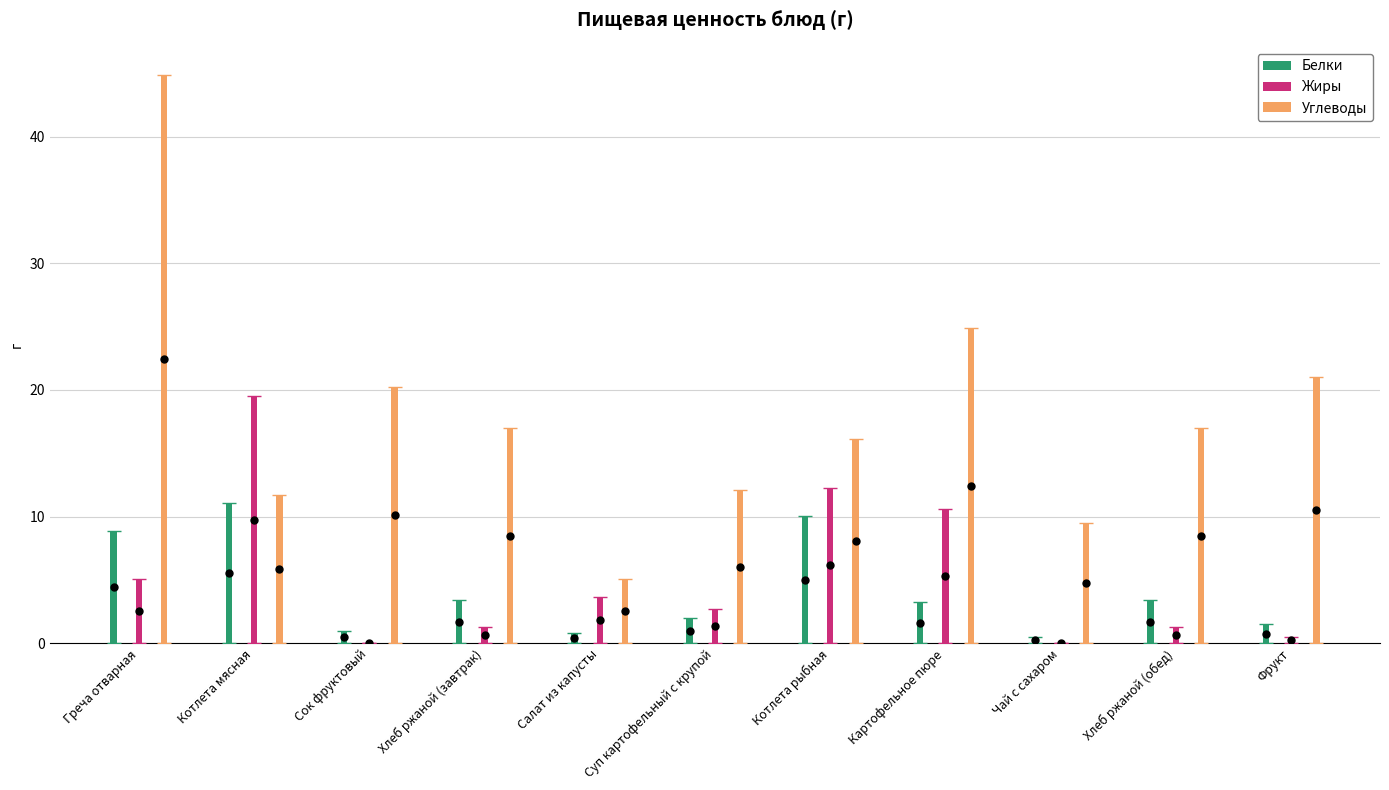

At which category does the chart reach its minimum across all series?

Сок фруктовый